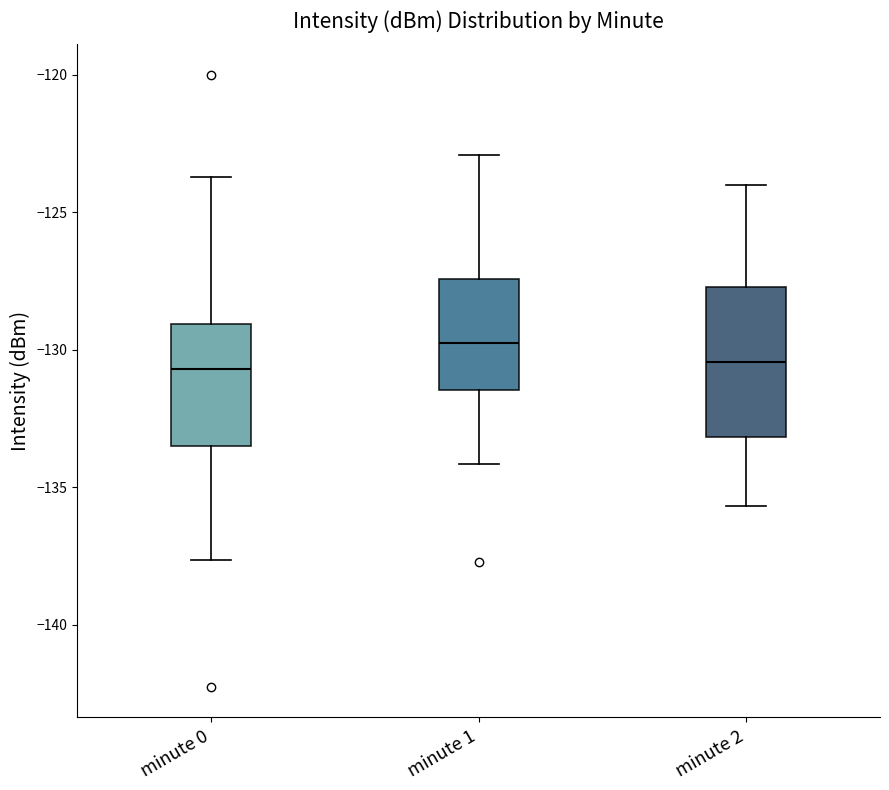

Reading left to right, transcribe this box plot: for each box, give where its median line is, the range the box spans, and where its two whiskers end, as read against the y-axis. The values are not printed on the chart, so give them approximately, as read against the axis.

minute 0: median -130.5, box -133.5 to -129.0, whiskers -137.5 to -123.5
minute 1: median -130.0, box -131.5 to -127.5, whiskers -134.0 to -123.0
minute 2: median -130.5, box -133.0 to -127.5, whiskers -135.5 to -124.0